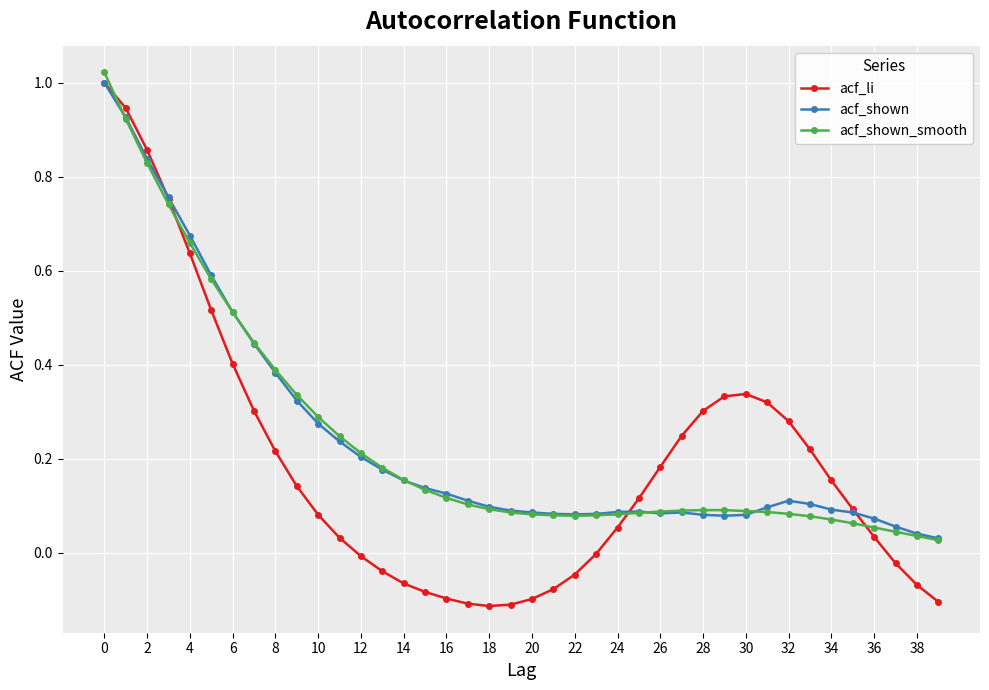

True or false: acf_shown has more than 2 points higher than both neighbors.

True